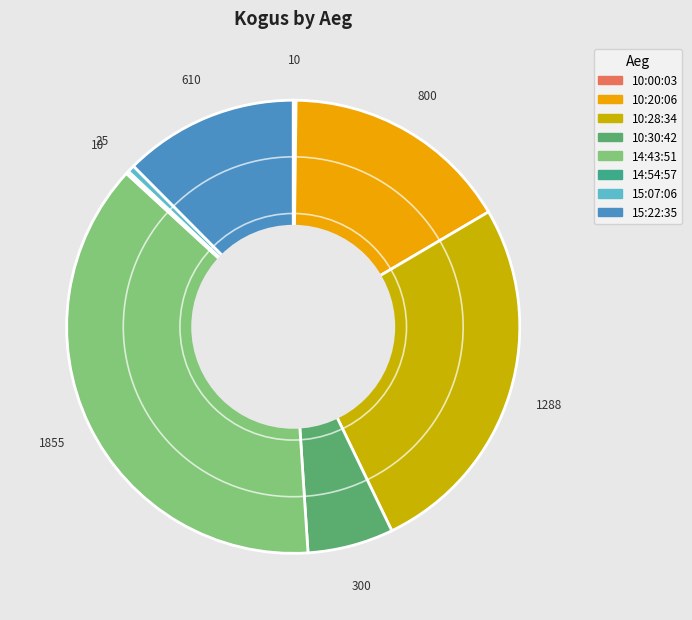

Is there a majority slice in this chart?

No